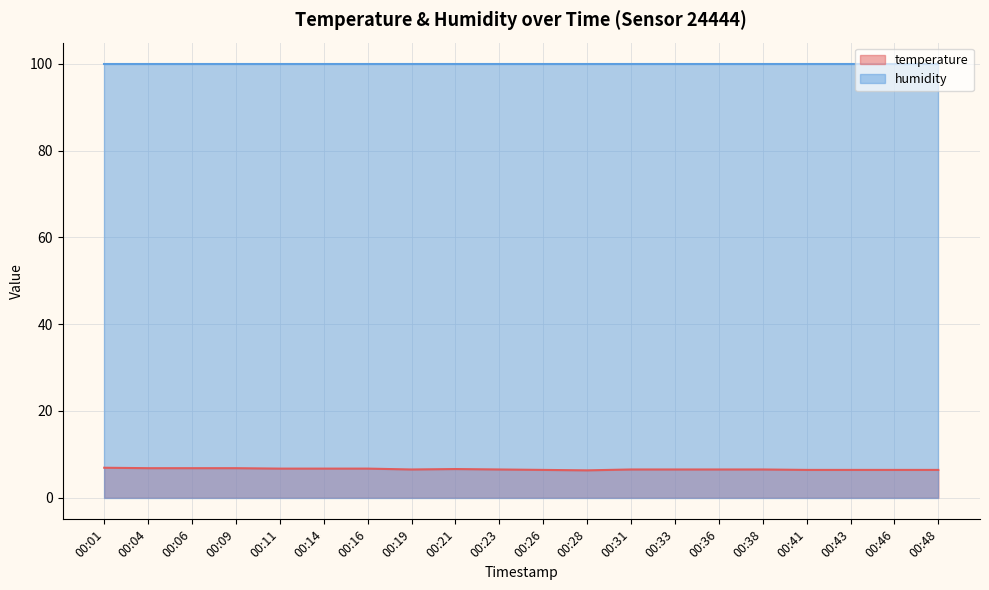

Rank the categories by value from lowest to highest.

00:28, 00:26, 00:41, 00:43, 00:46, 00:48, 00:19, 00:23, 00:31, 00:33, 00:36, 00:38, 00:21, 00:11, 00:14, 00:16, 00:04, 00:06, 00:09, 00:01